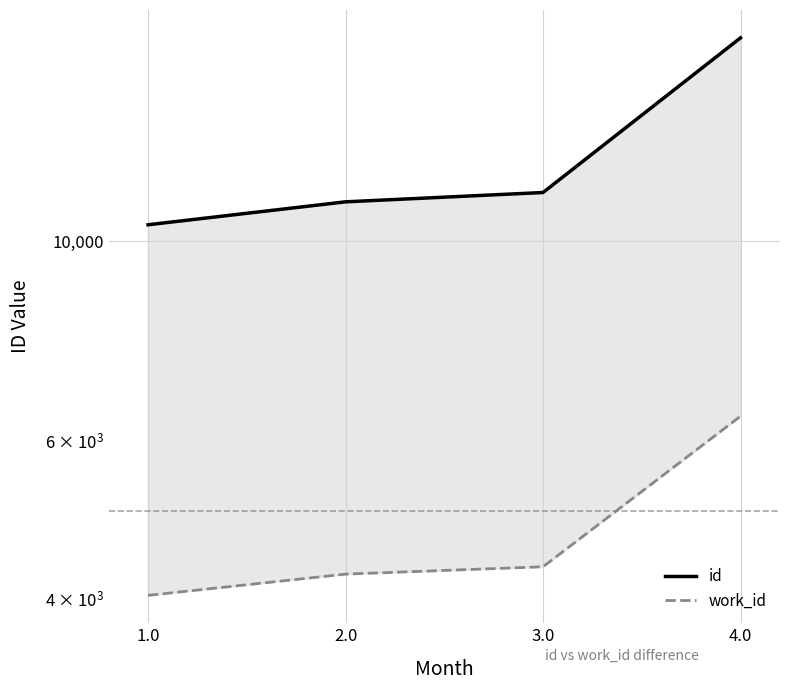

What is the difference between the work_id values at 1.0 and 4.0?

2353